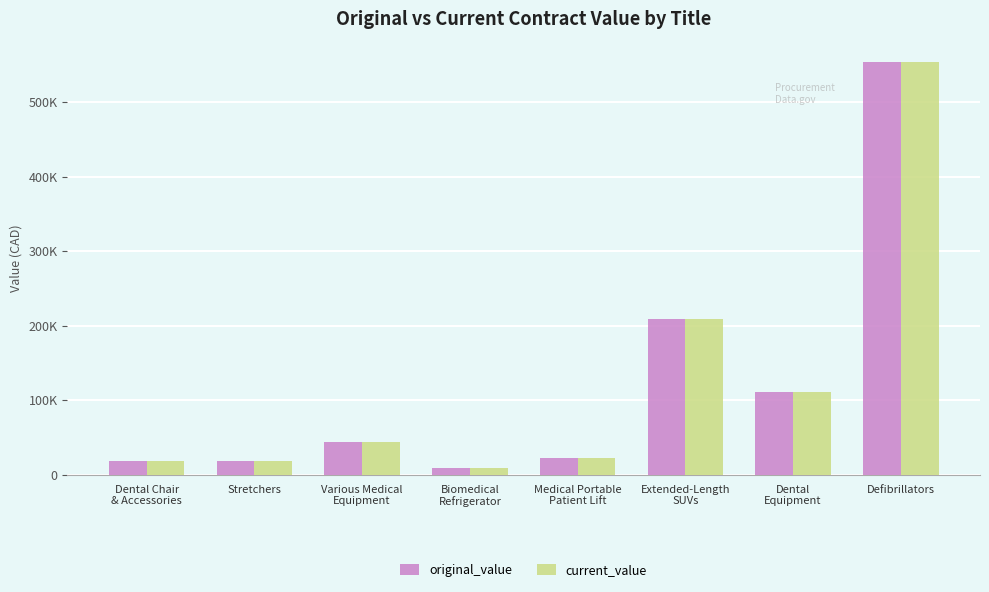

At how many categories does at least one series exceed 189667?

2